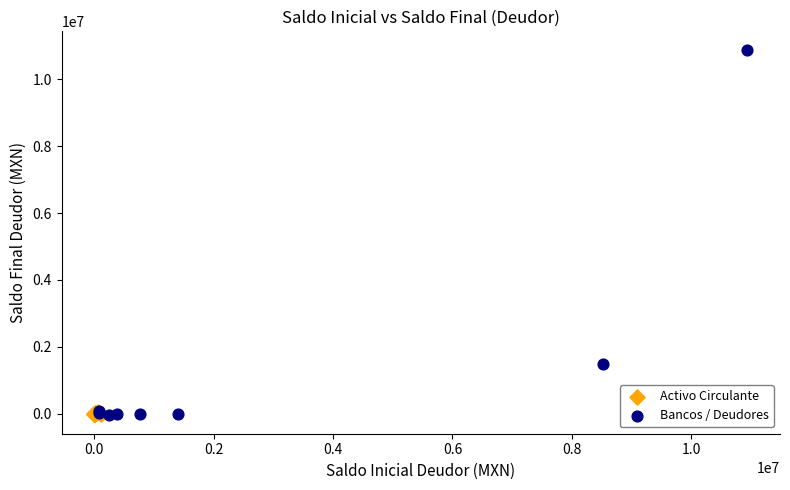

What are all the series names shown in the legend?

Activo Circulante, Bancos / Deudores